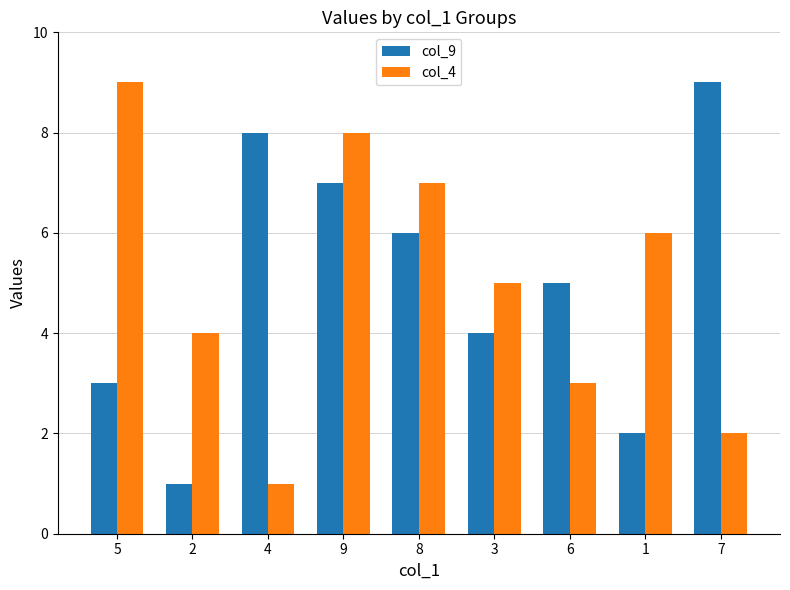

Reading left to right, extract all data points from this chart.

col_9: 5=3	2=1	4=8	9=7	8=6	3=4	6=5	1=2	7=9
col_4: 5=9	2=4	4=1	9=8	8=7	3=5	6=3	1=6	7=2